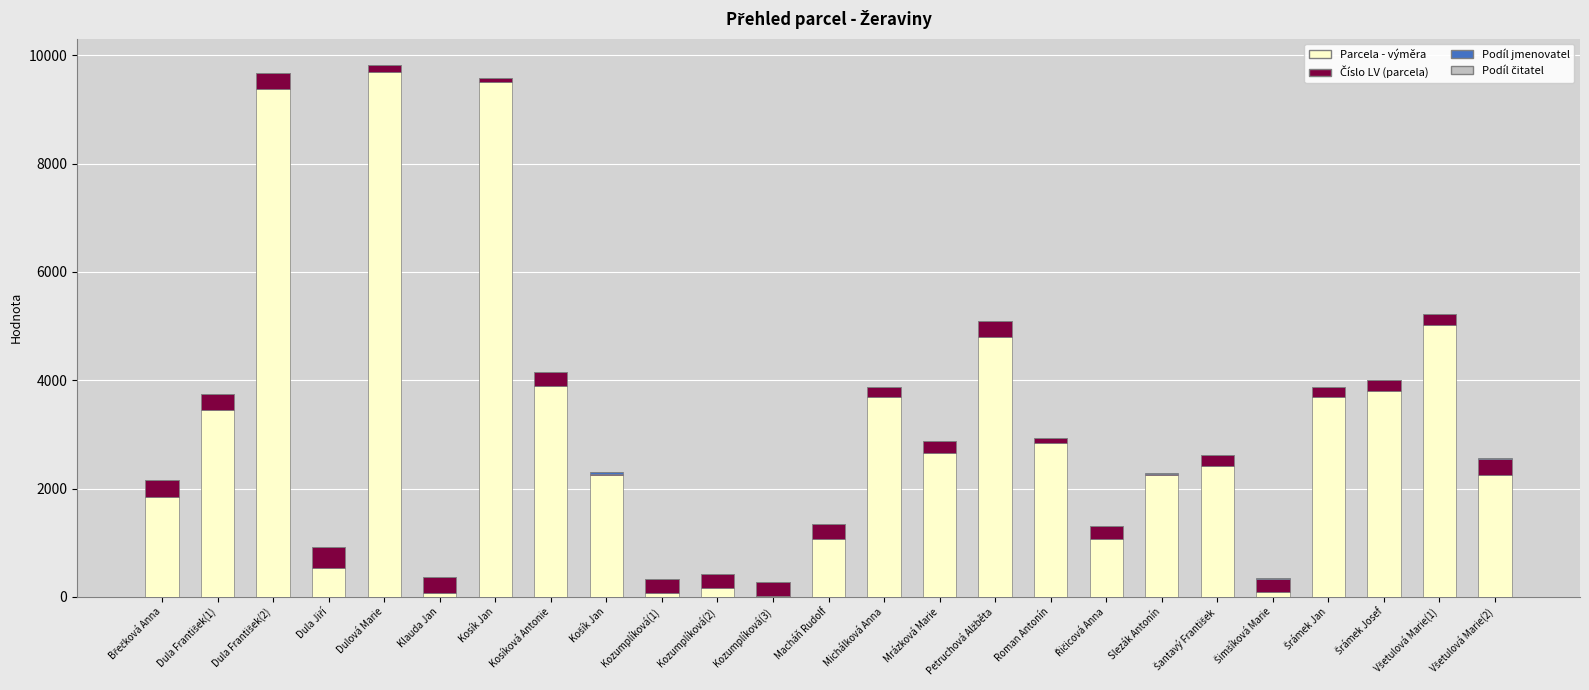

The value of Parcela - výměra at Michálková Anna is 3698. True or false?

True